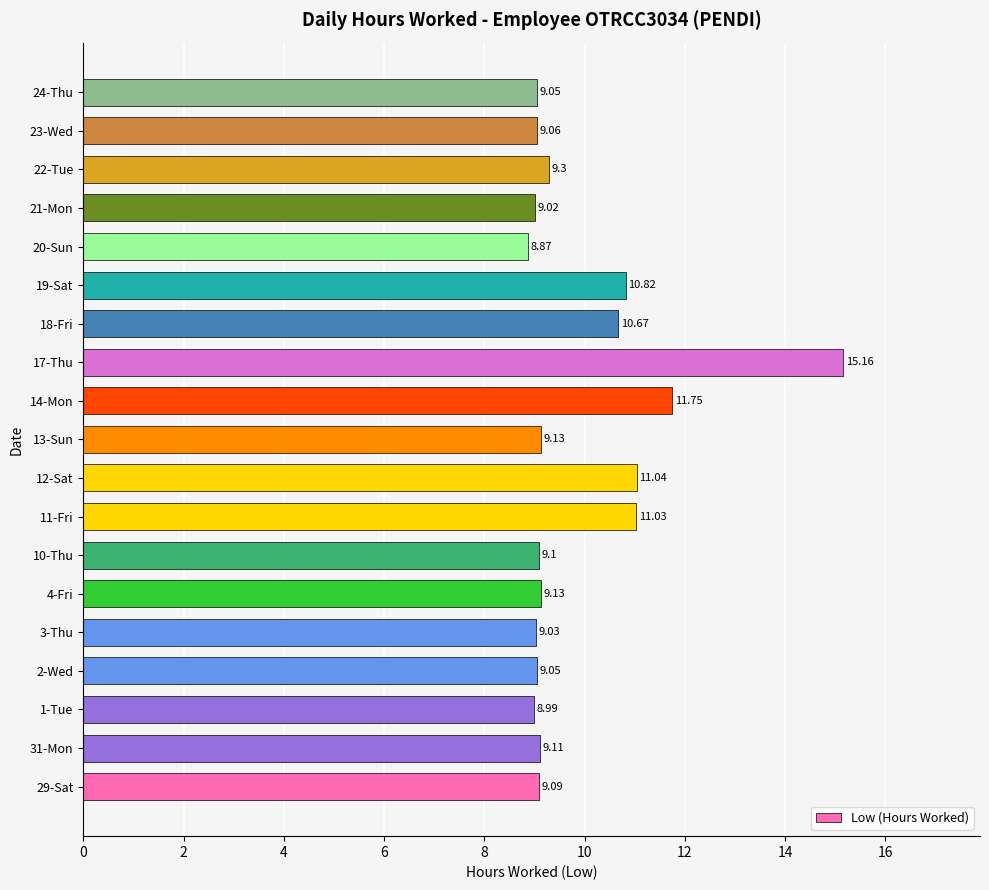

How many data points are less than 9?

2